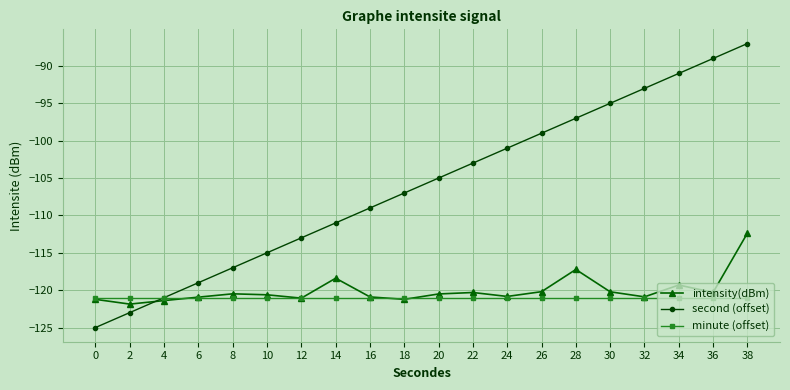

What is the spread (max minus min) of values at 22?

18.0